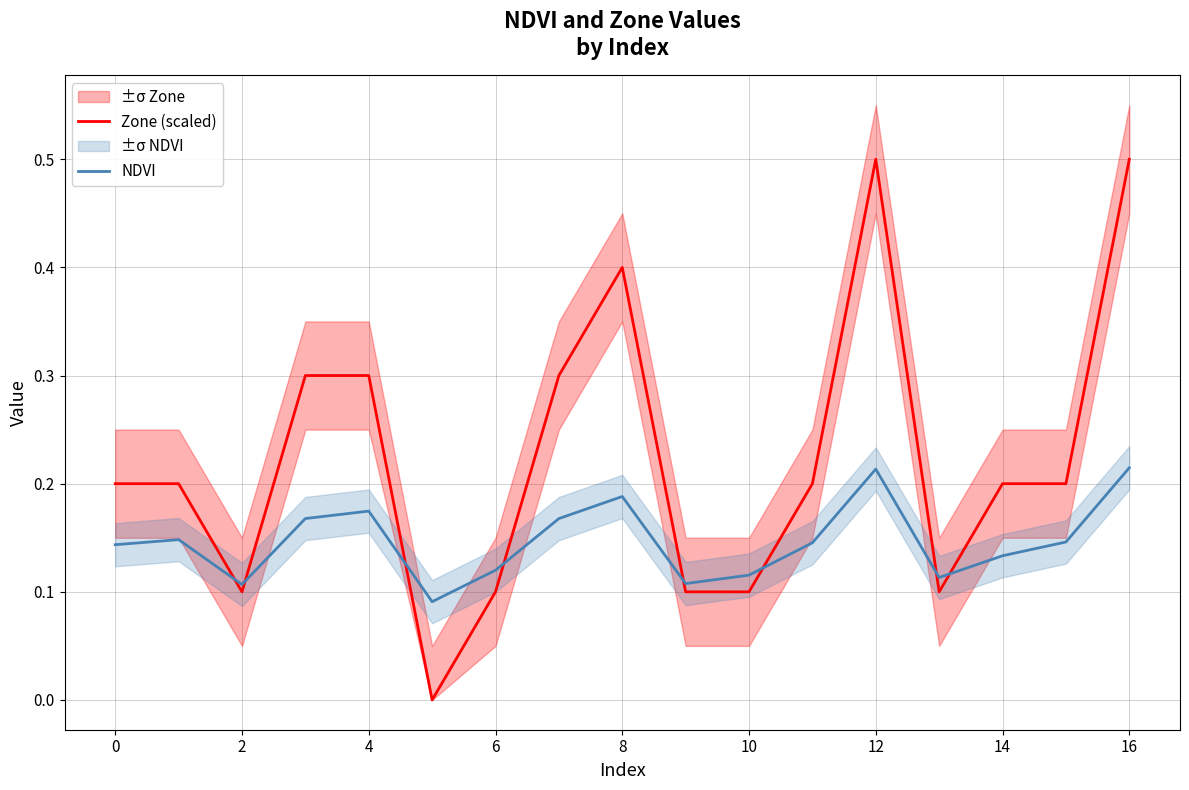

Which series has the largest range (max minus min)?

Zone (scaled)